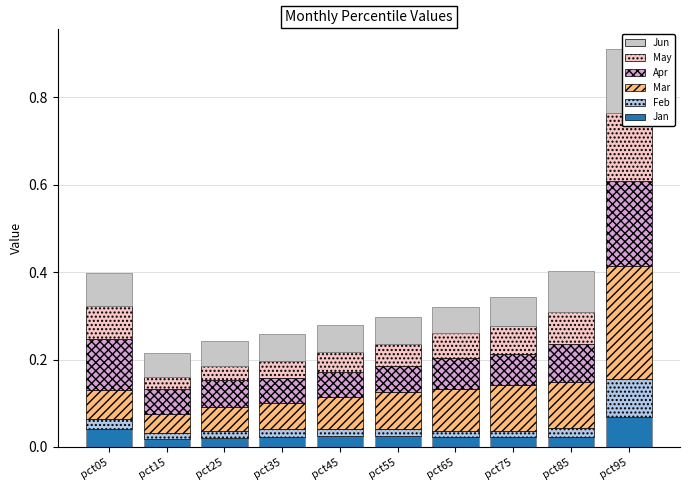

What is the maximum value shown in the chart?

0.3